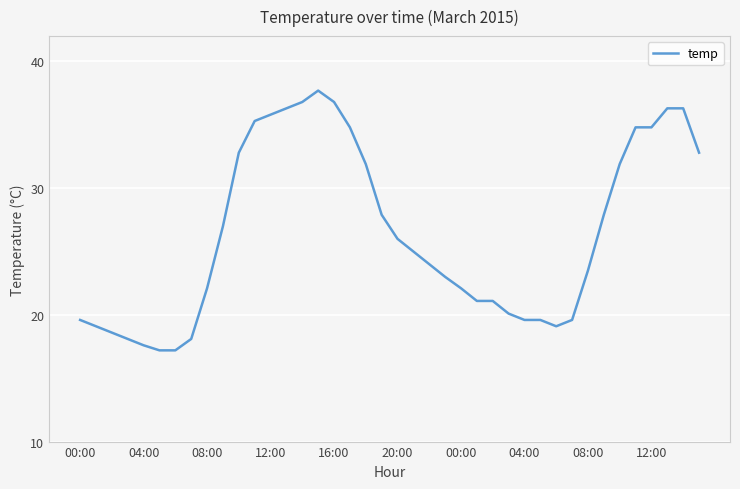

Does the chart display data point markers on the line(s)?

No